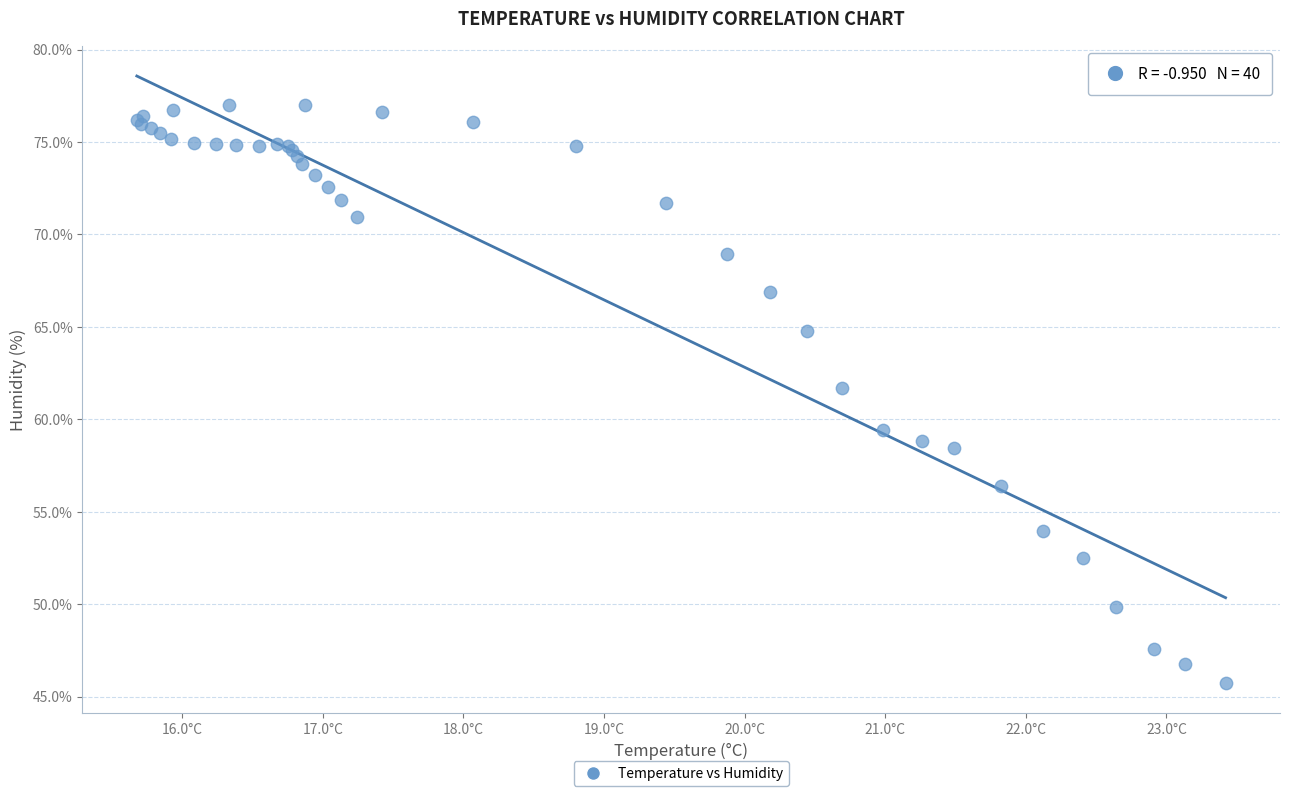

What Y value in the scatter plot is closest to 61?

61.7